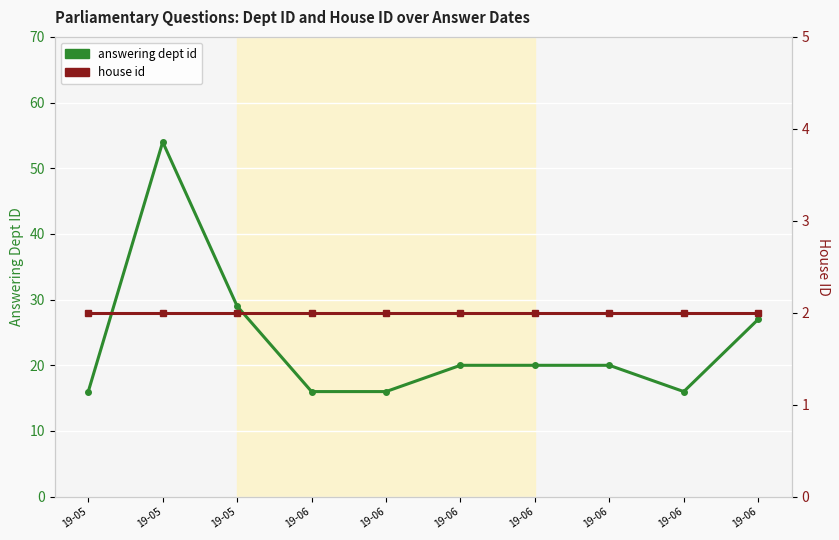

What is the difference between the highest and lowest values at 19-06?

14